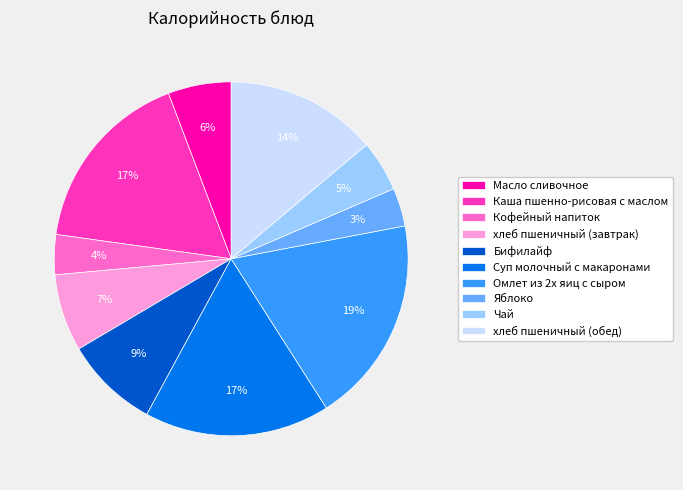

What is the largest slice in the pie chart?

Омлет из 2х яиц с сыром